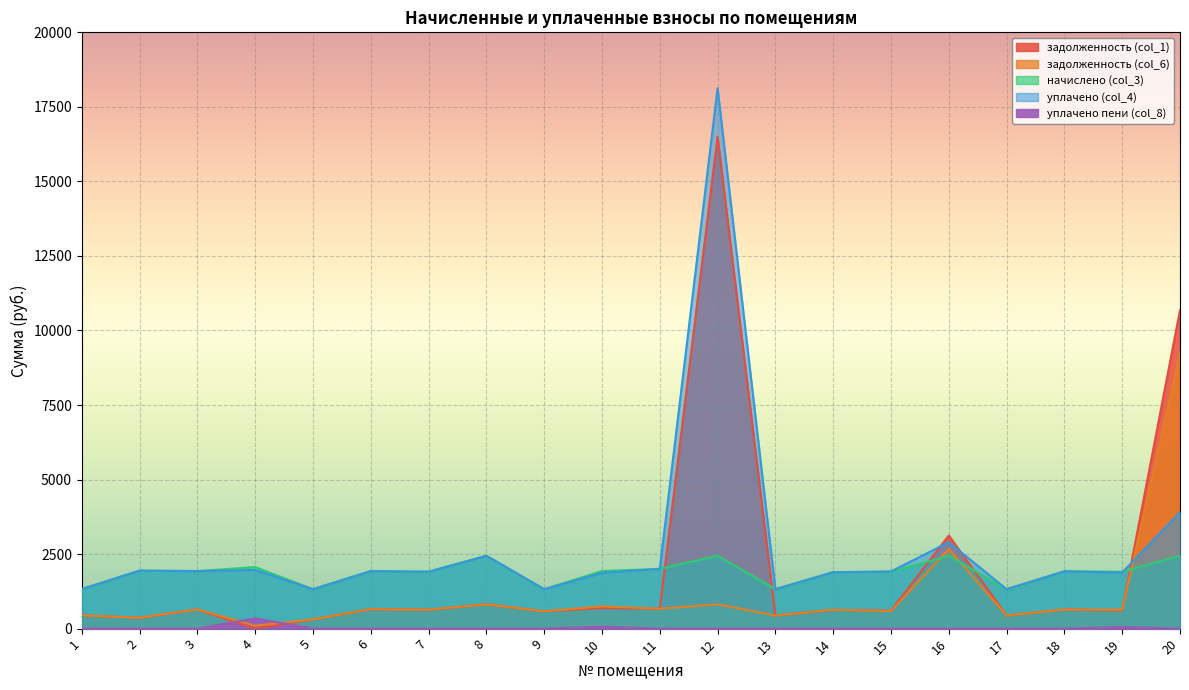

How many values in the задолженность (col_1) series exceed 635?

10